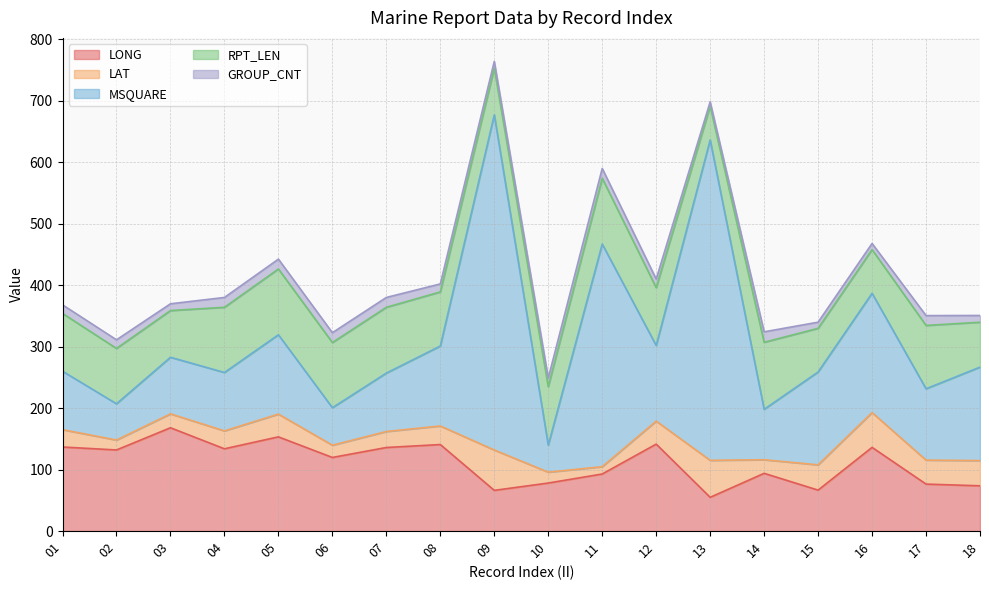

How many data points does each series have?

18